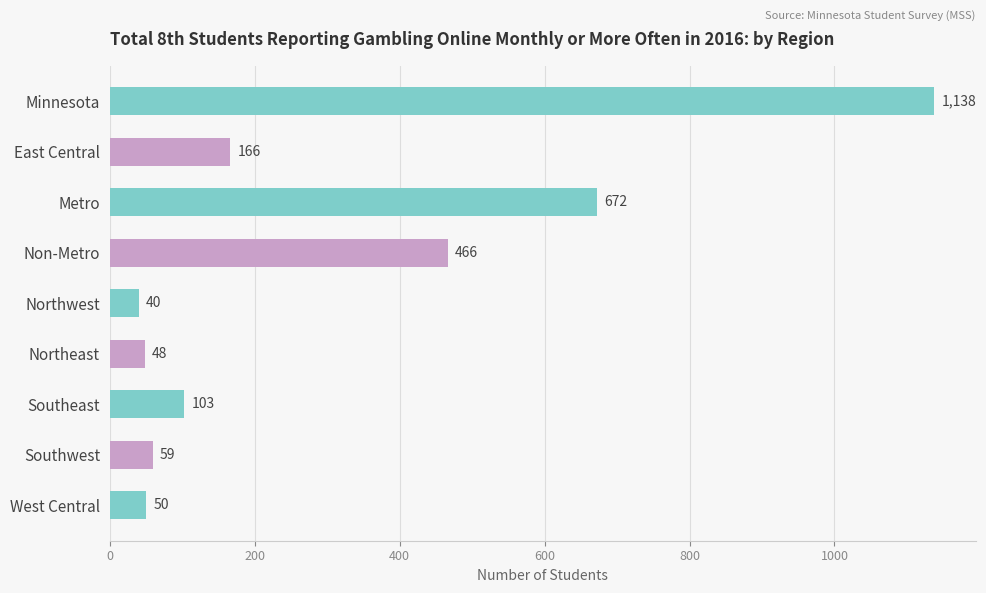

True or false: the data shows 103 at Southeast.

True